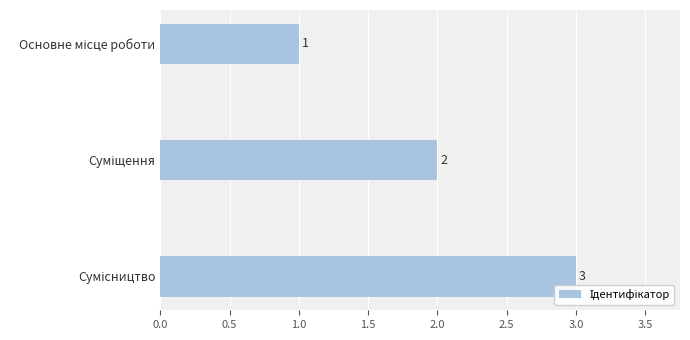

What is the maximum value shown in the chart?

3